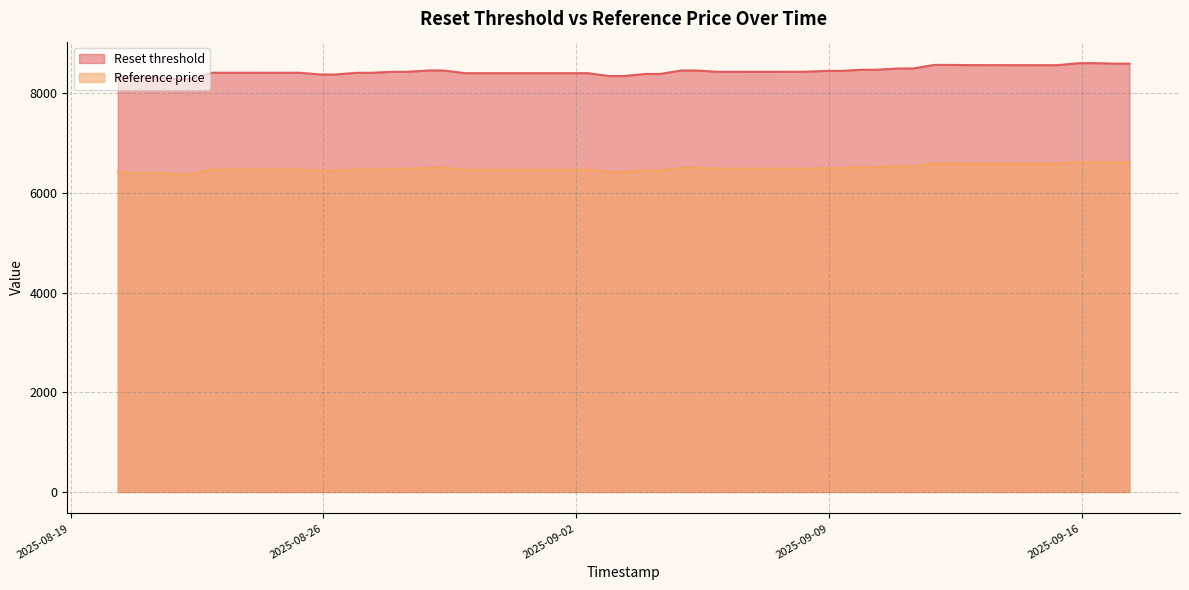

What is the difference between the second highest and second lowest values in the Reset threshold series?

317.4